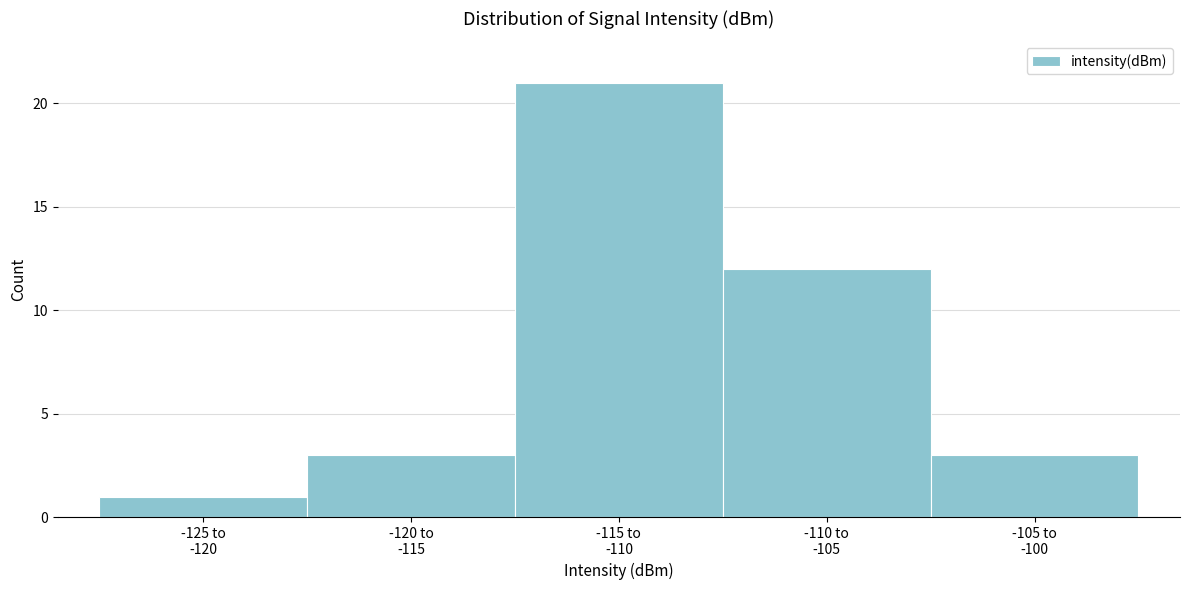

Reading left to right, transcribe all the data shown in this chart.

1	3	21	12	3